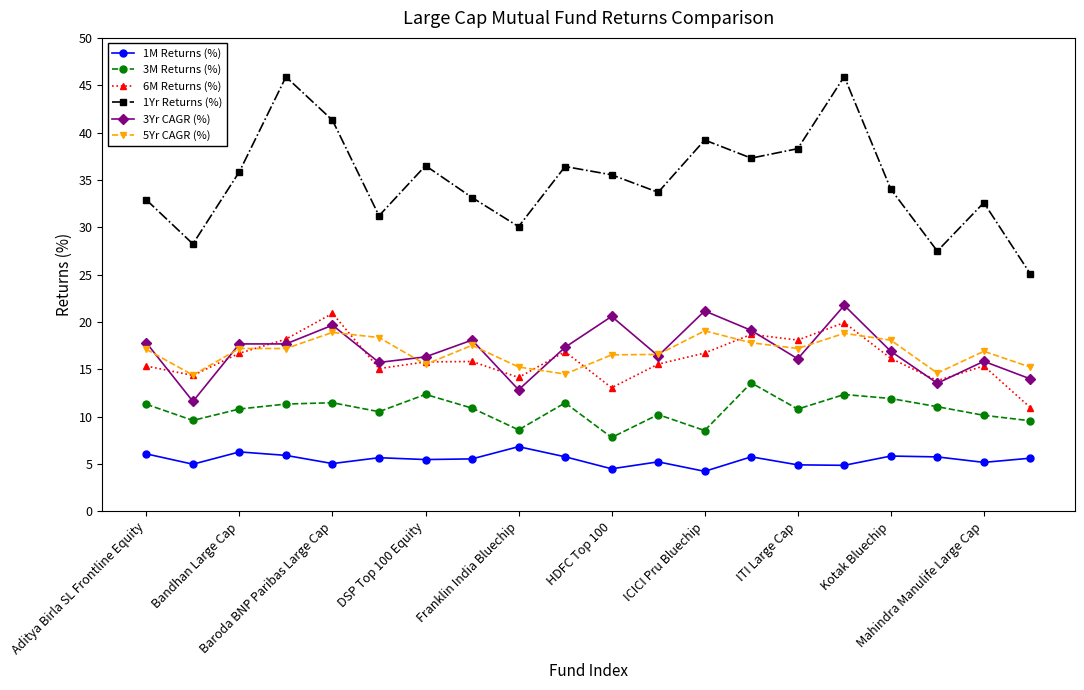

What is the average value of the 3Yr CAGR (%) series?

17.0